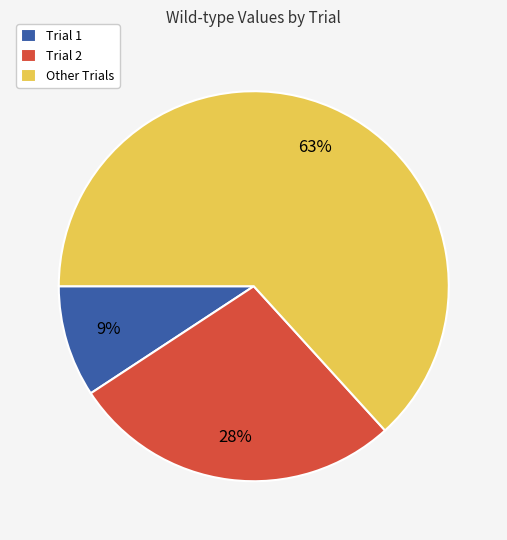

Is it true that Trial 2 is 28% of the pie?

True